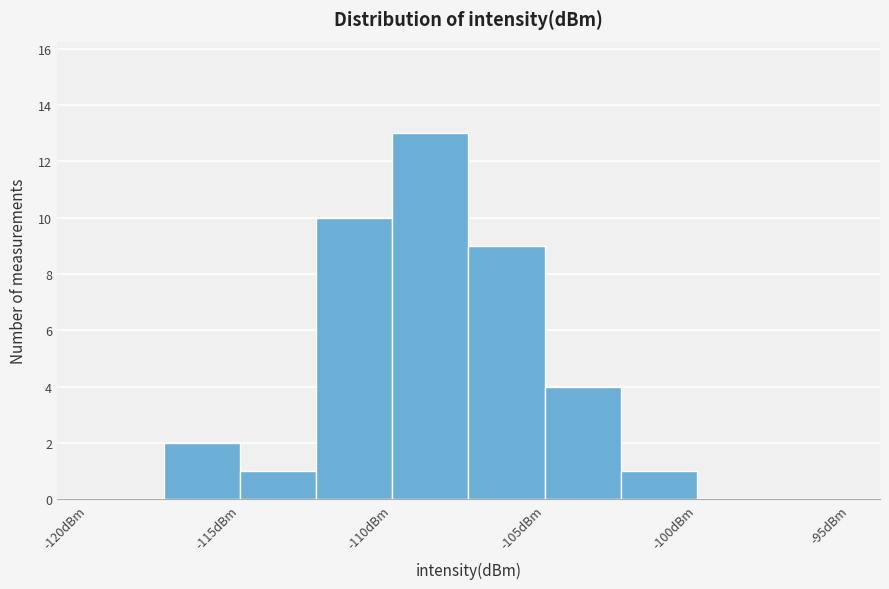

Reading left to right, list every bar in this chart as the range it spans on the x-axis followed by its height. The values are not printed on the chart, so give them approximately, as read against the axis.

-120.0 to -117.5: 0
-117.5 to -115.0: 2
-115.0 to -112.5: 1
-112.5 to -110.0: 10
-110.0 to -107.5: 13
-107.5 to -105.0: 9
-105.0 to -102.5: 4
-102.5 to -100.0: 1
-100.0 to -97.5: 0
-97.5 to -95.0: 0